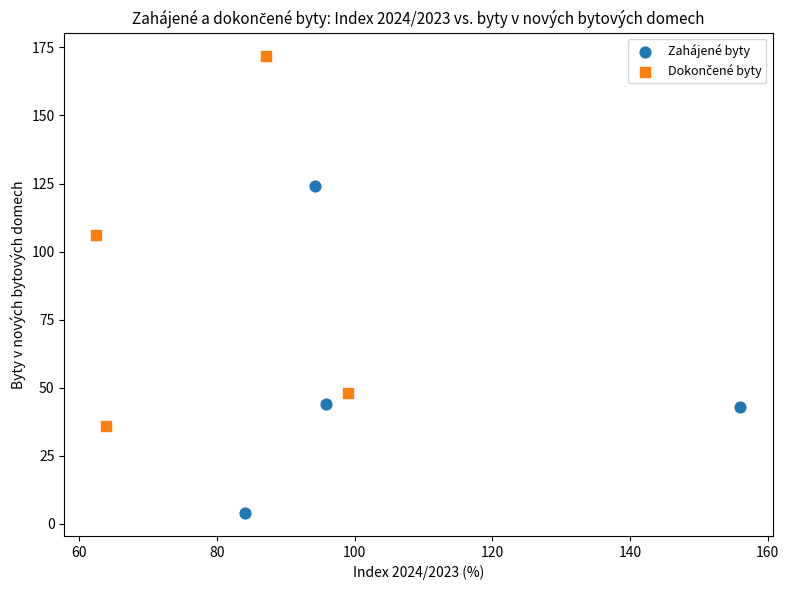

Which series reaches the minimum Y coordinate?

Zahájené byty